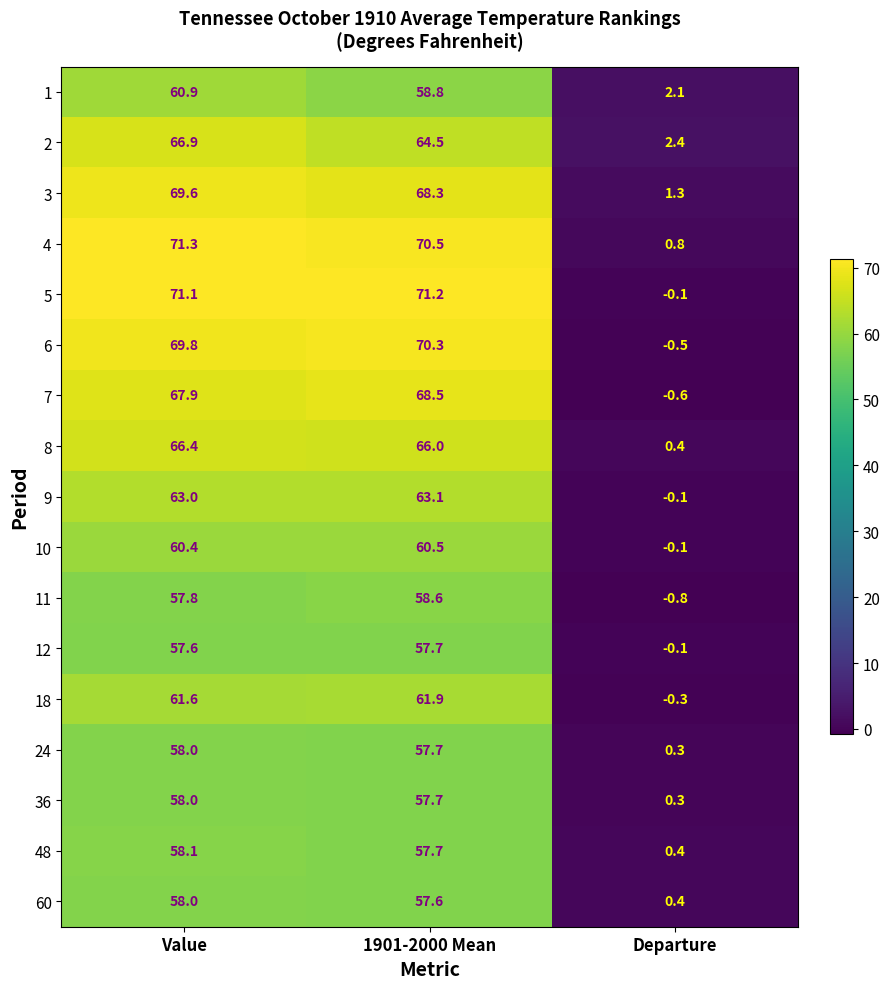

What is the maximum value for 2?

66.9